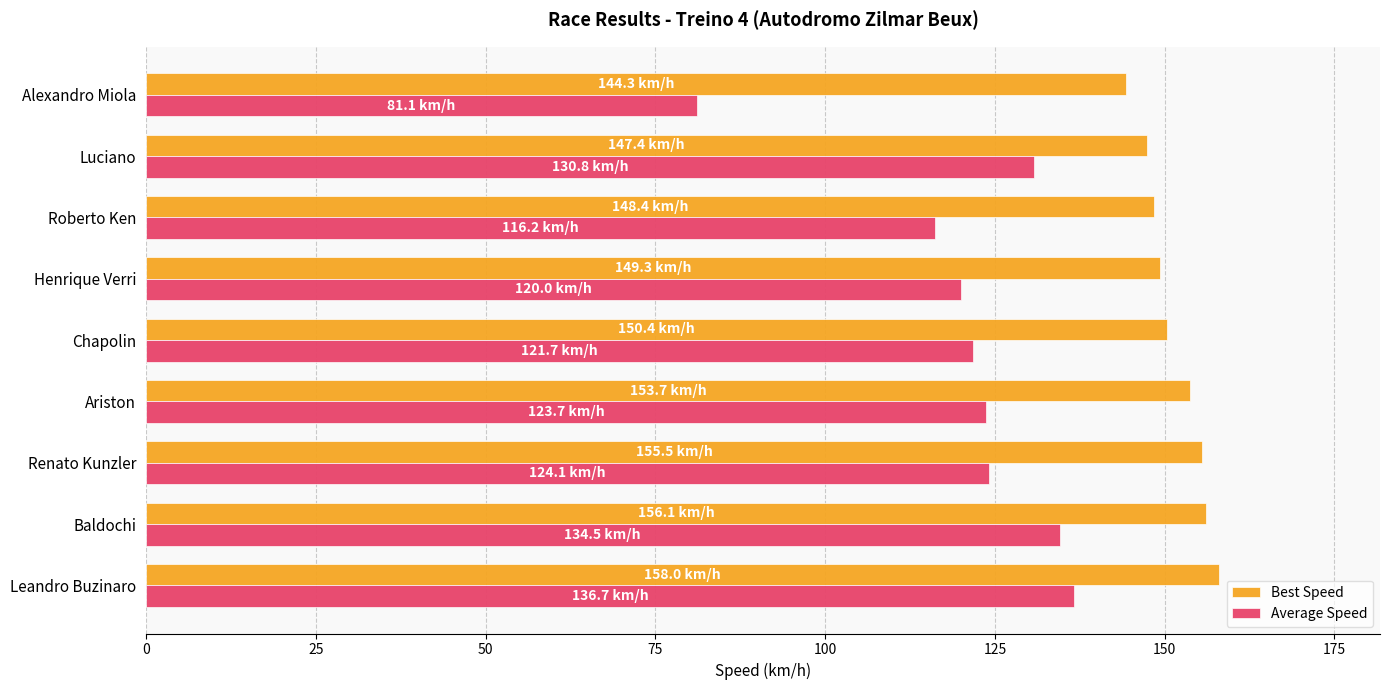

At how many categories does at least one series exceed 141?

9